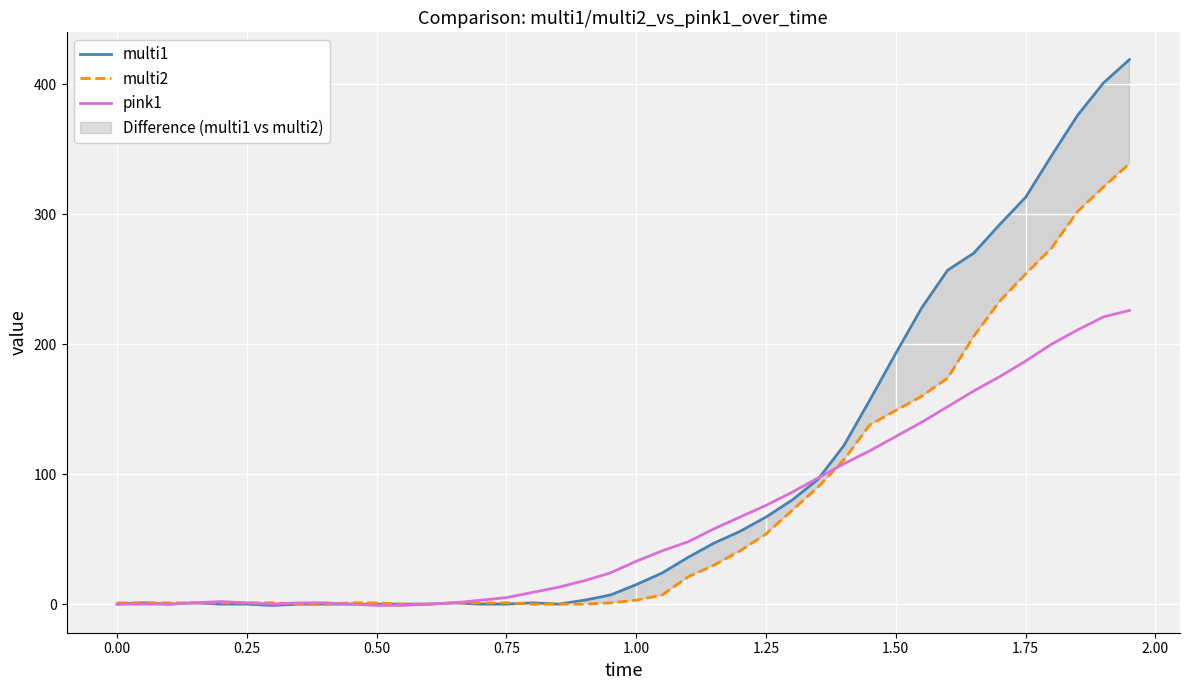

What is the difference between the maximum and second lowest values in the multi1 series?

419